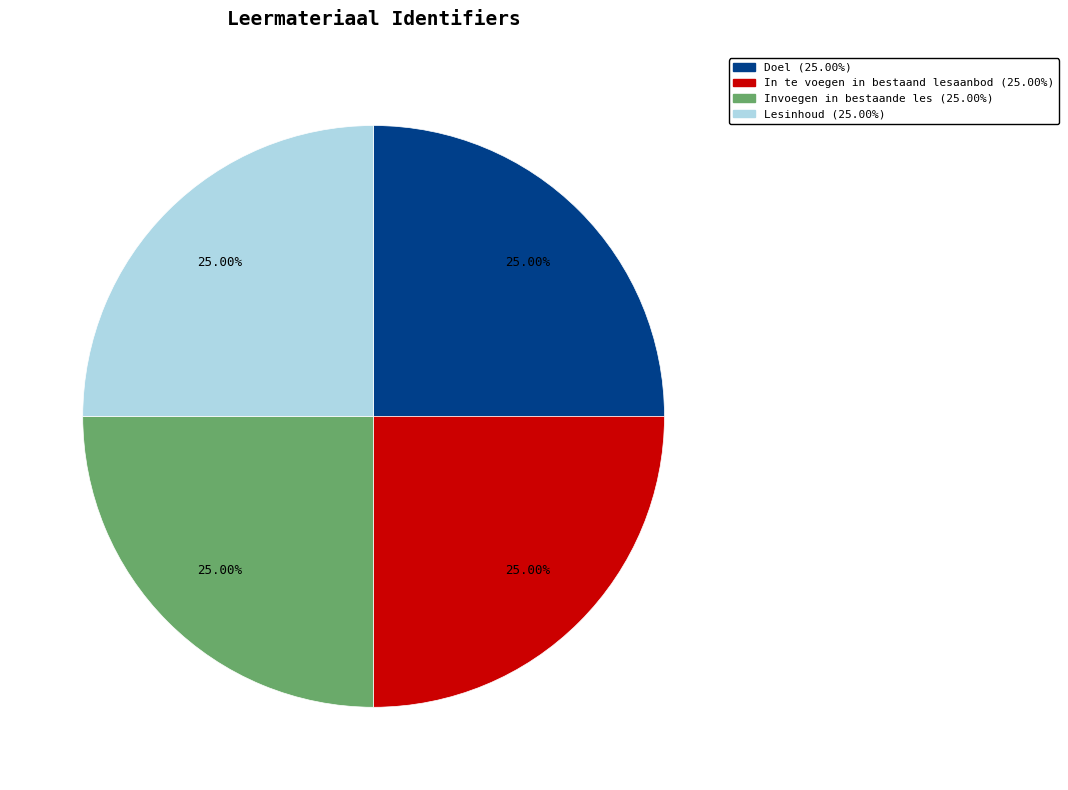

To the nearest percent, what portion does Lesinhoud represent?

25%